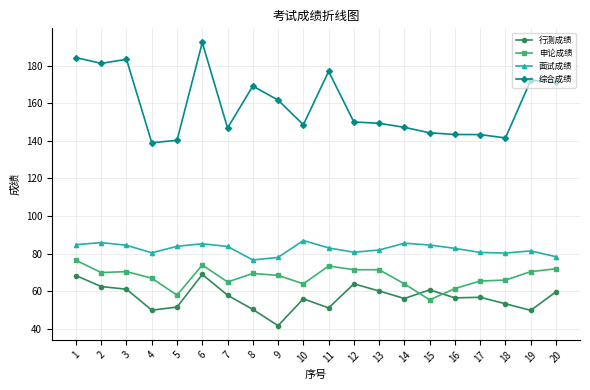

What are all the series names shown in the legend?

行测成绩, 申论成绩, 面试成绩, 综合成绩